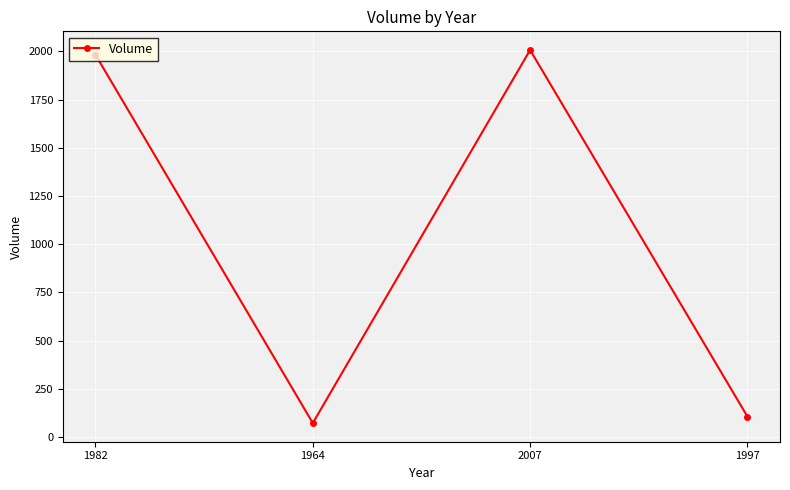

What is the sum of all values?

4167